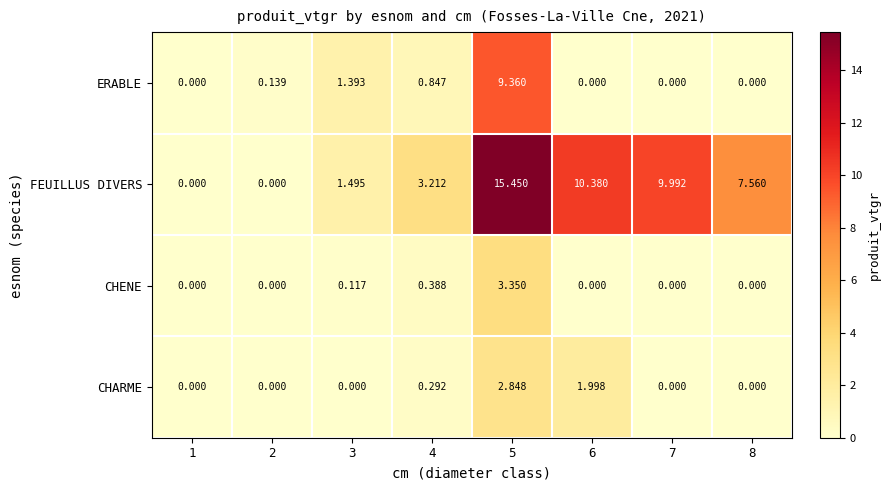

Which series has the widest spread of values?

FEUILLUS DIVERS